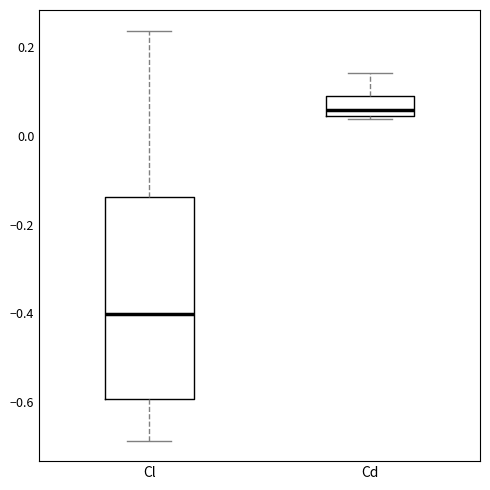

Which box's median line is the highest?

Cd